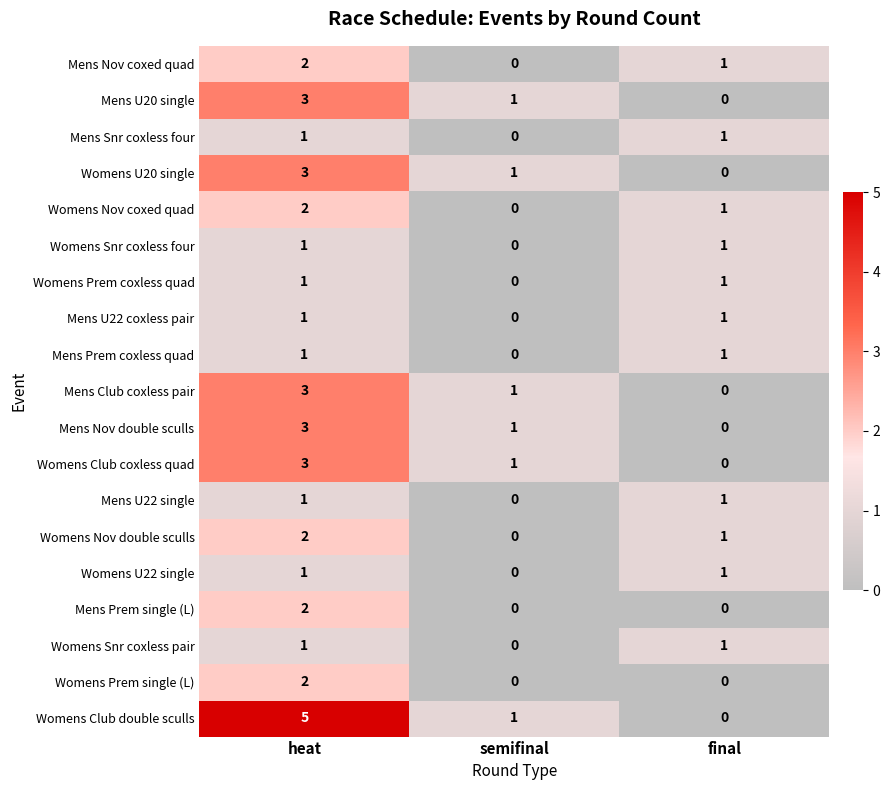

What is the difference between the Mens Nov double sculls values at heat and final?

3